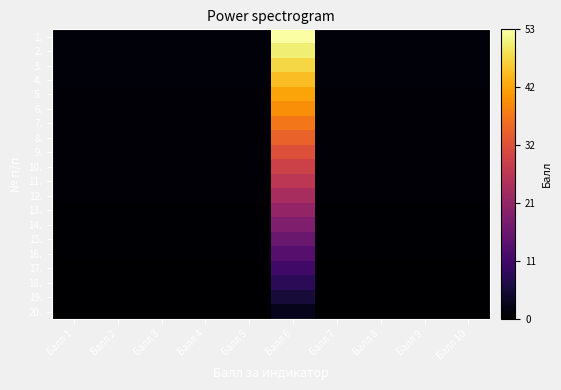

Which series has the widest spread of values?

1.